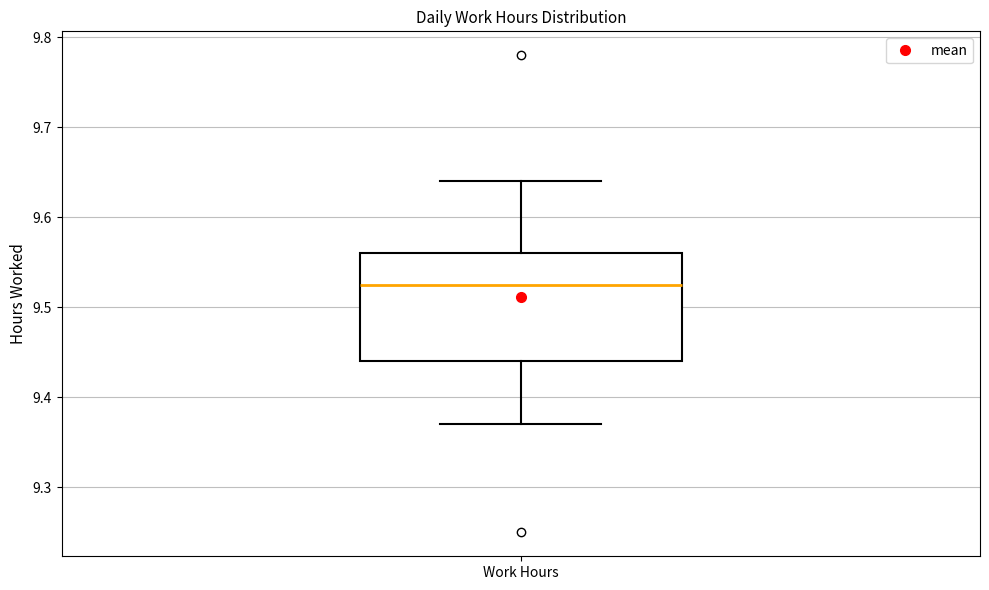

Where is the upper edge of the box for Work Hours on the y-axis? The values are not printed on the chart, so give them approximately, as read against the axis.

9.56